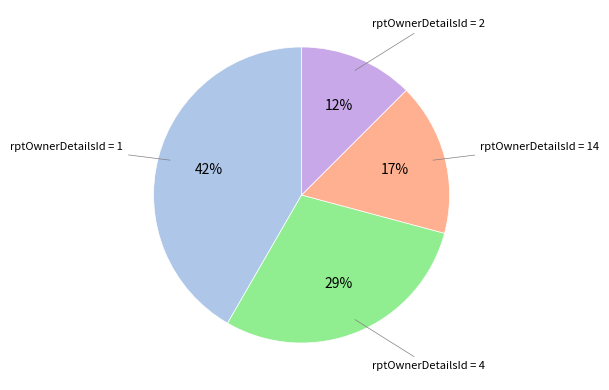

How many slices are in this pie chart?

4